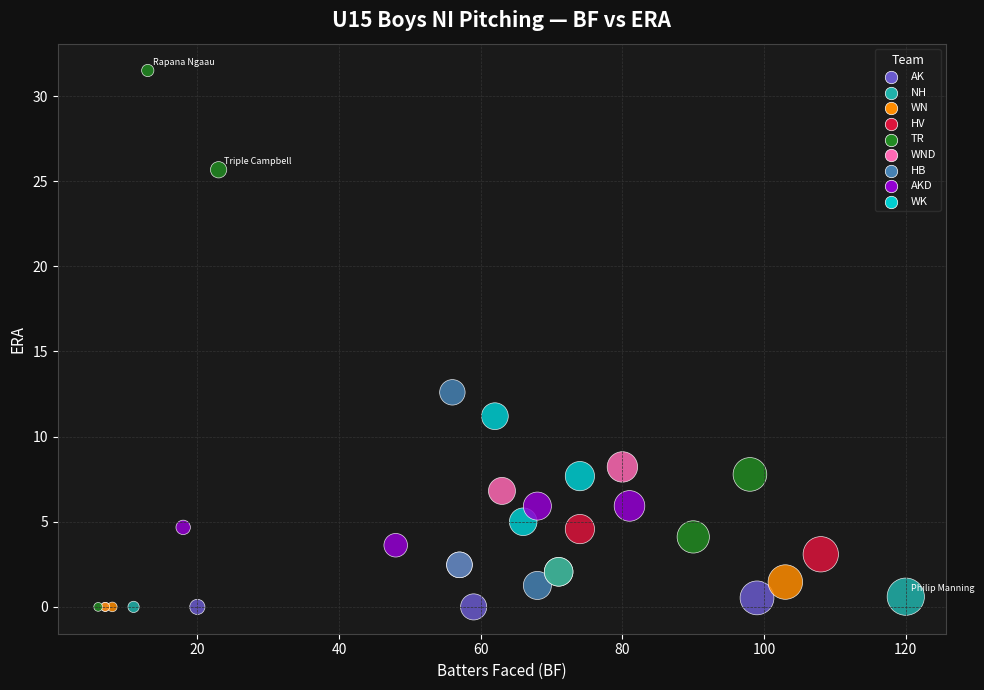

What Y value in the scatter plot is closest to 15?

12.6